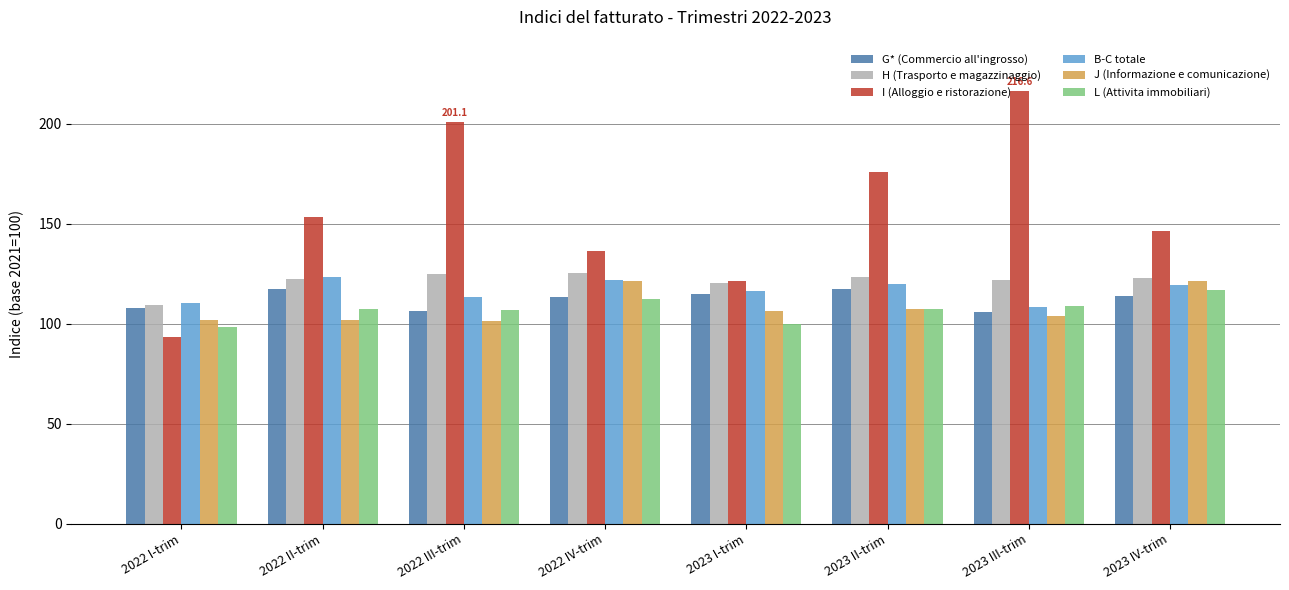

What is the approximate value of I (Alloggio e ristorazione) at 2023 II-trim?

175.9